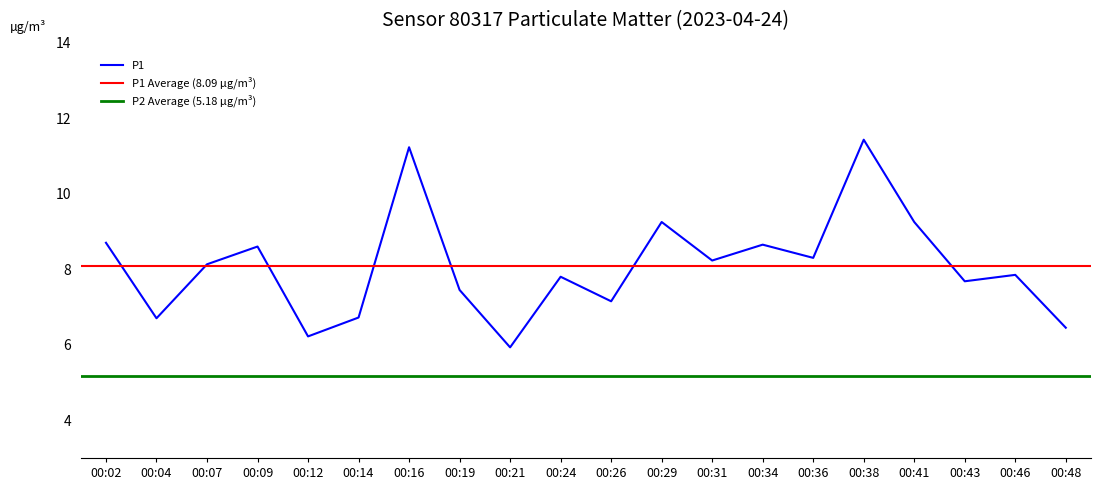

What is the difference between the maximum and minimum values?

5.5